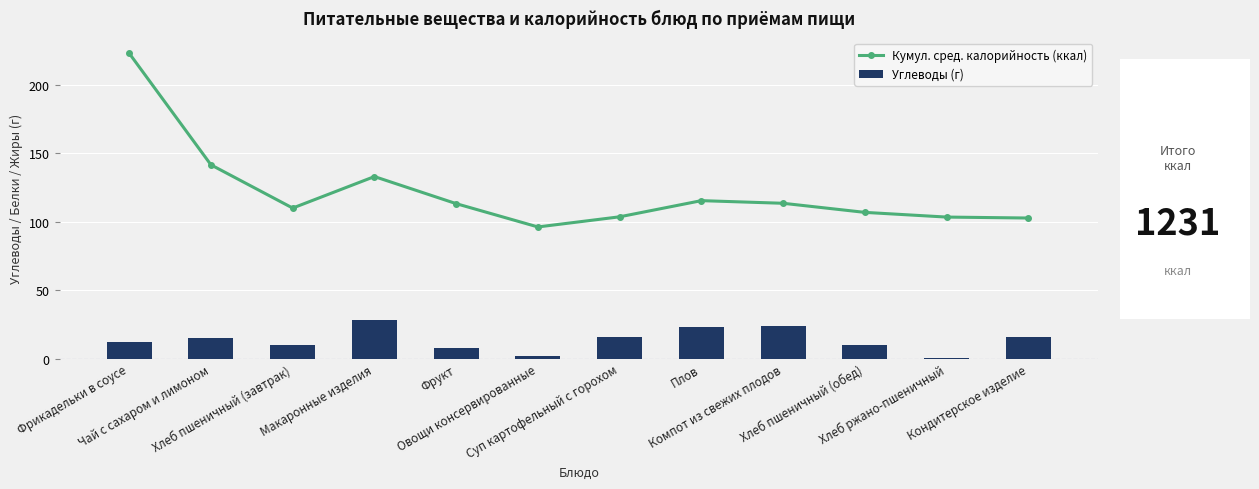

At which category is the sum across all series the highest?

Фрикадельки в соусе